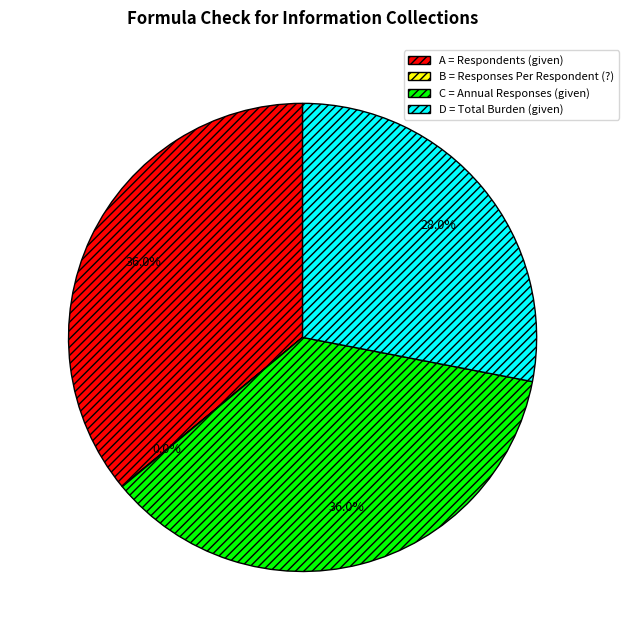

What percentage is NOT represented by D = Total Burden (given)?

72.0%